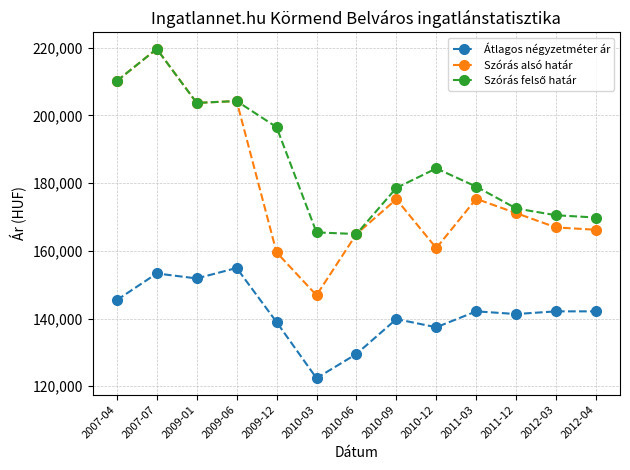

Where is the first local maximum for Átlagos négyzetméter ár?

2007-07